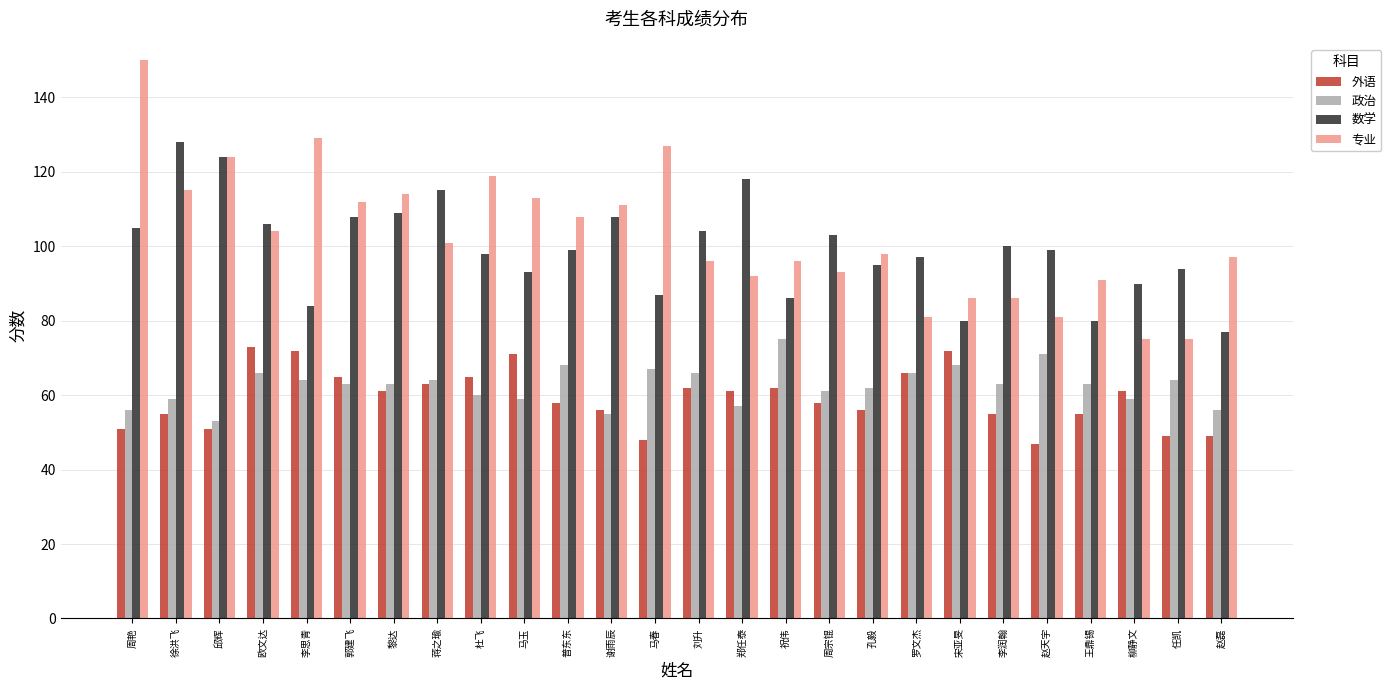

What is the sum of the 专业 values at 杜飞 and 赵天宇?

200